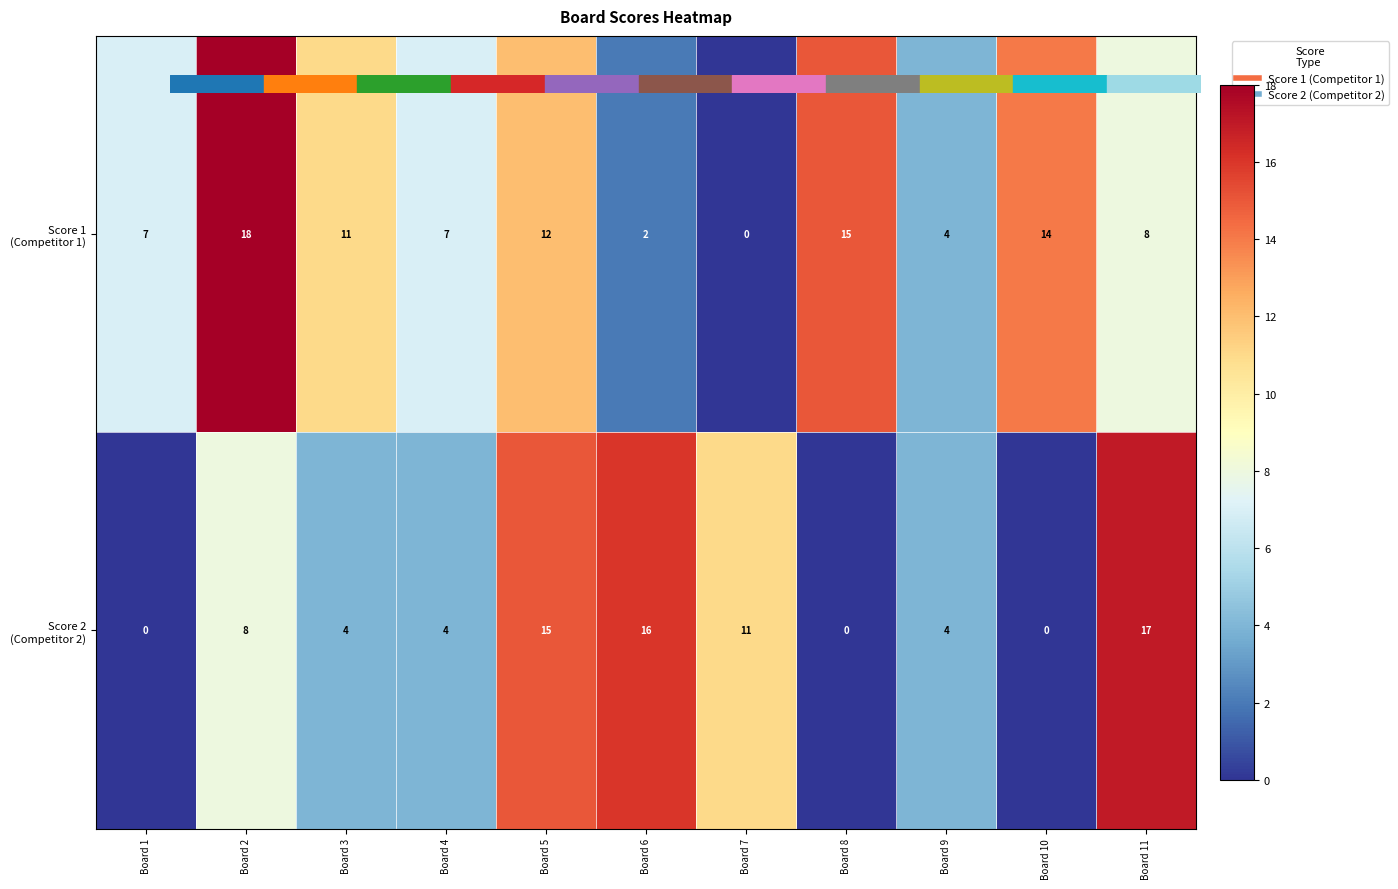

What is the maximum value shown in the chart?

18